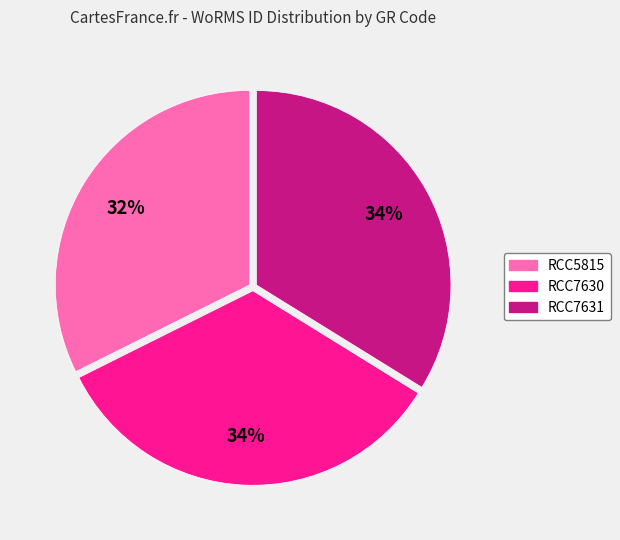

Does RCC5815 represent more than half of the total?

No